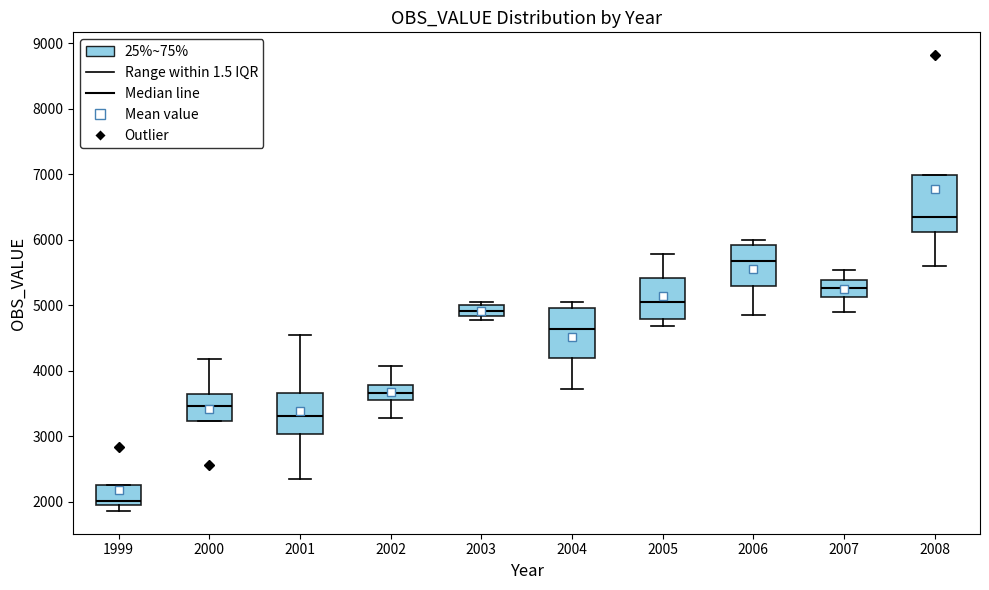

Reading left to right, read every box against the y-axis: the position of its median line, the range the box covers, and the ends of its whiskers. The values are not printed on the chart, so give them approximately, as read against the axis.

1999: median 2000, box 1900 to 2300, whiskers 1900 (just below the box's lower edge) to 2300
2000: median 3500, box 3200 to 3600, whiskers 3200 to 4200
2001: median 3300, box 3000 to 3700, whiskers 2300 to 4600
2002: median 3700, box 3500 to 3800, whiskers 3300 to 4100
2003: median 4900, box 4800 to 5000, whiskers 4800 (just below the box's lower edge) to 5100
2004: median 4600, box 4200 to 5000, whiskers 3700 to 5000 (just above the box's upper edge)
2005: median 5100, box 4800 to 5400, whiskers 4700 to 5800
2006: median 5700, box 5300 to 5900, whiskers 4900 to 6000
2007: median 5300, box 5100 to 5400, whiskers 4900 to 5500
2008: median 6300, box 6100 to 7000, whiskers 5600 to 7000